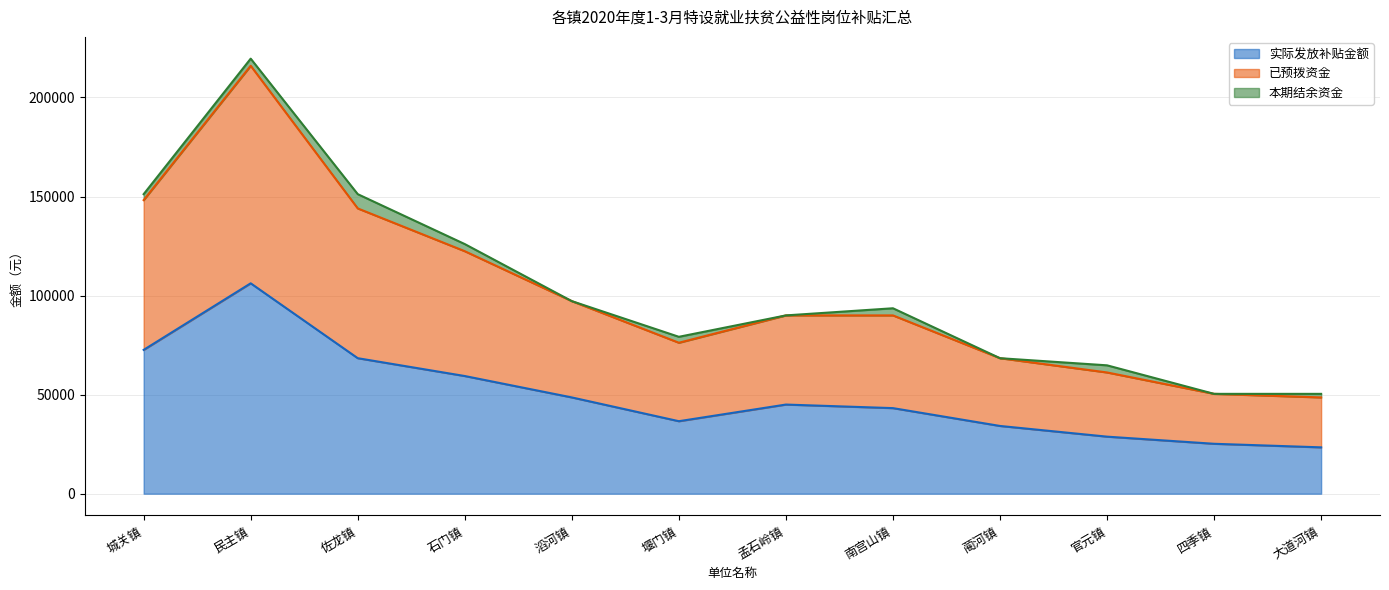

What is the label of the 8th point from the right?

滔河镇